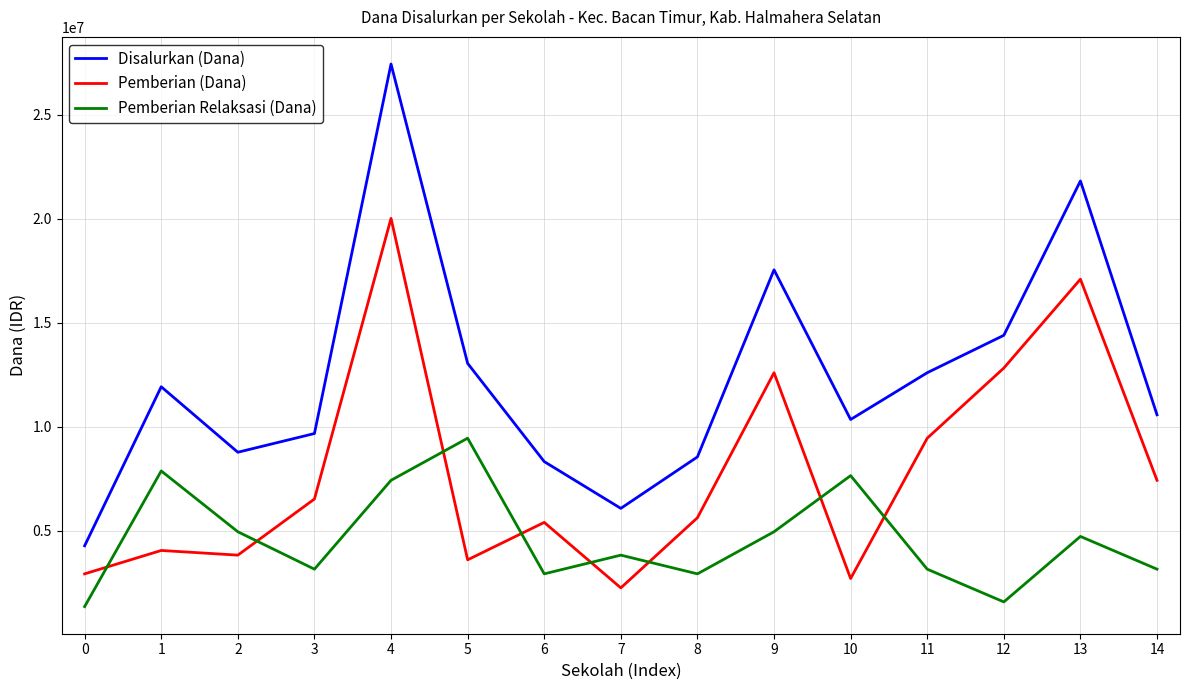

What is the difference between the second highest and minimum values in the Disalurkan (Dana) series?

17550000